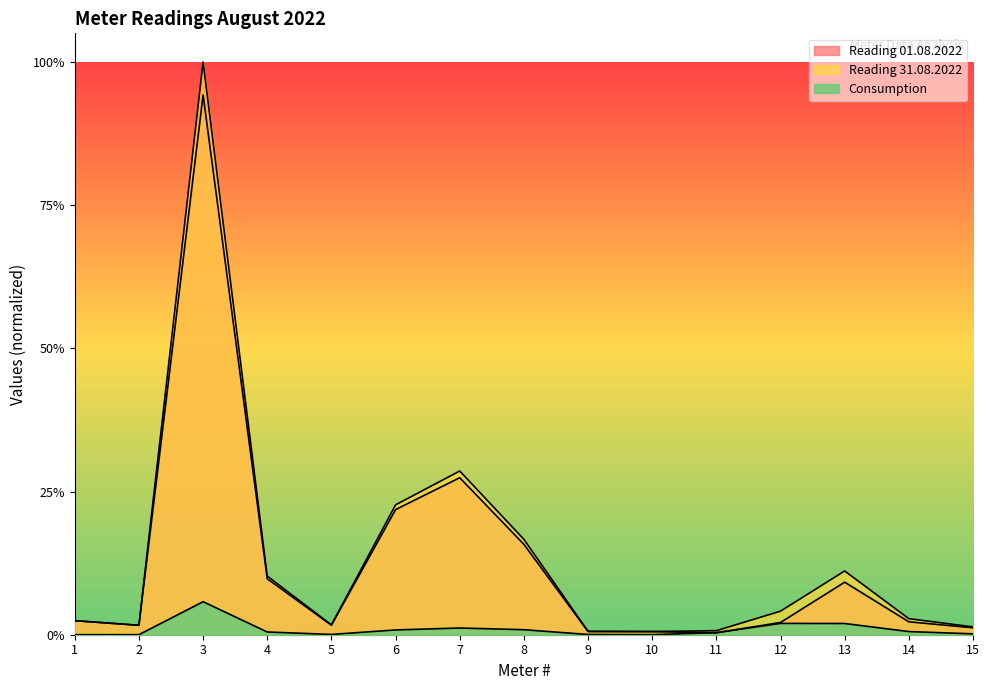

Reading left to right, transcribe all the data shown in this chart.

Reading 01.08.2022: 1=0.0	2=0.0	3=0.9	4=0.1	5=0.0	6=0.2	7=0.3	8=0.2	9=0.0	10=0.0	11=0.0	12=0.0	13=0.1	14=0.0	15=0.0
Reading 31.08.2022: 1=0.0	2=0.0	3=1.0	4=0.1	5=0.0	6=0.2	7=0.3	8=0.2	9=0.0	10=0.0	11=0.0	12=0.0	13=0.1	14=0.0	15=0.0
Consumption: 1=0.0	2=0.0	3=0.1	4=0.0	5=0.0	6=0.0	7=0.0	8=0.0	9=0.0	10=0.0	11=0.0	12=0.0	13=0.0	14=0.0	15=0.0